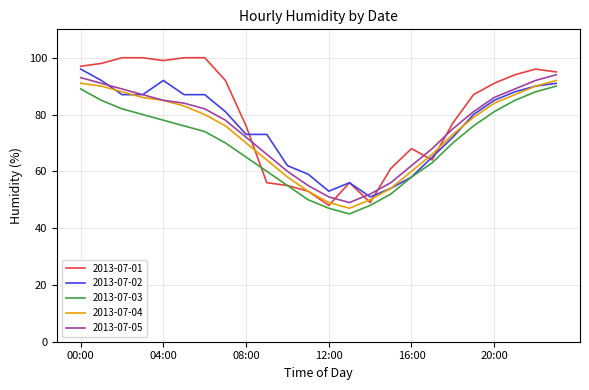

True or false: 2013-07-03 and 2013-07-05 cross at least once.

False